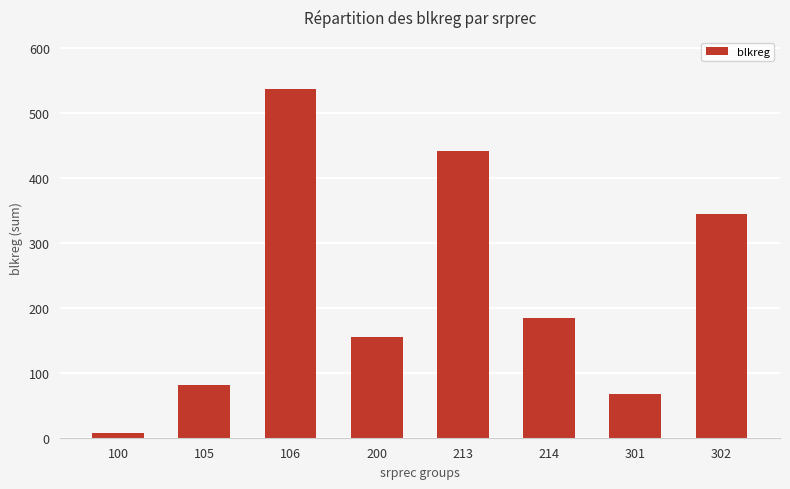

What is the difference between the maximum and minimum values?

529